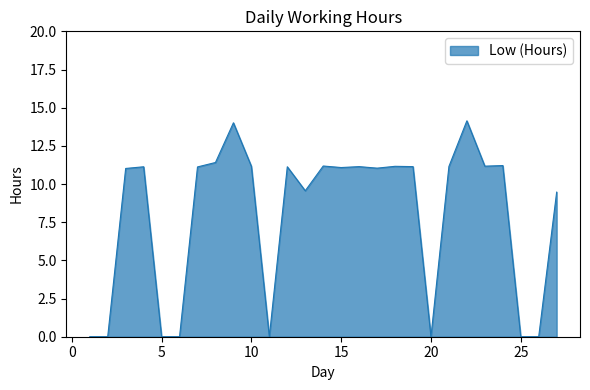

What is the sum of all values?

214.4